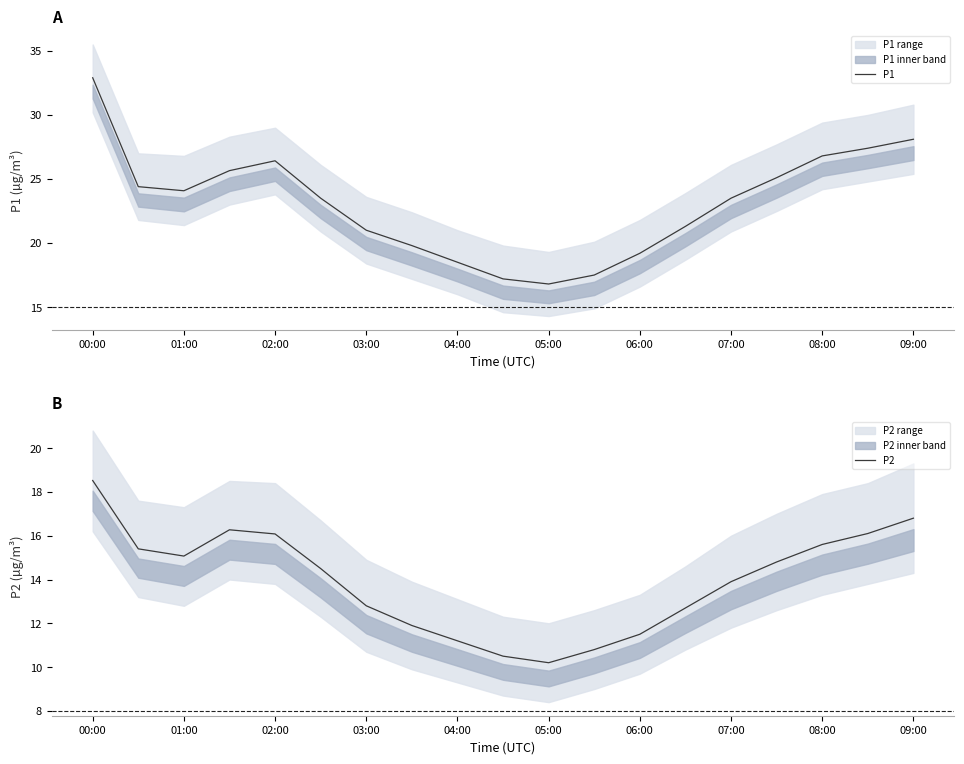

Which series has the largest total across all categories?

P1